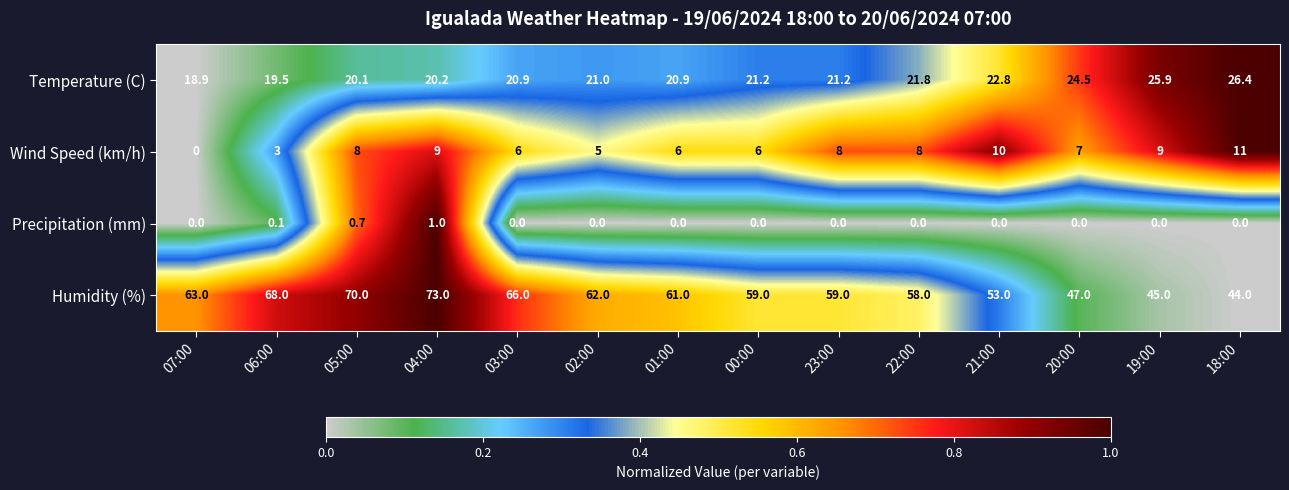

True or false: Wind Speed (km/h) has a value of 0.0 at 07:00.

True